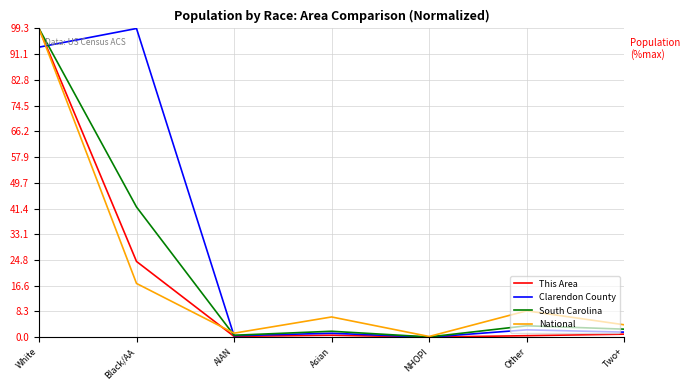

Between which two adjacent categories do This Area and Clarendon County first intersect?

White and Black/AA